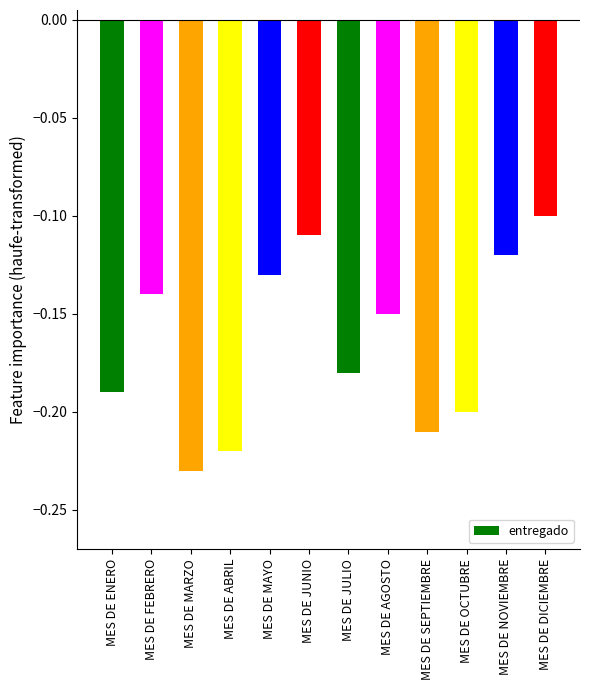

The value at MES DE JUNIO is -0.2. True or false?

False